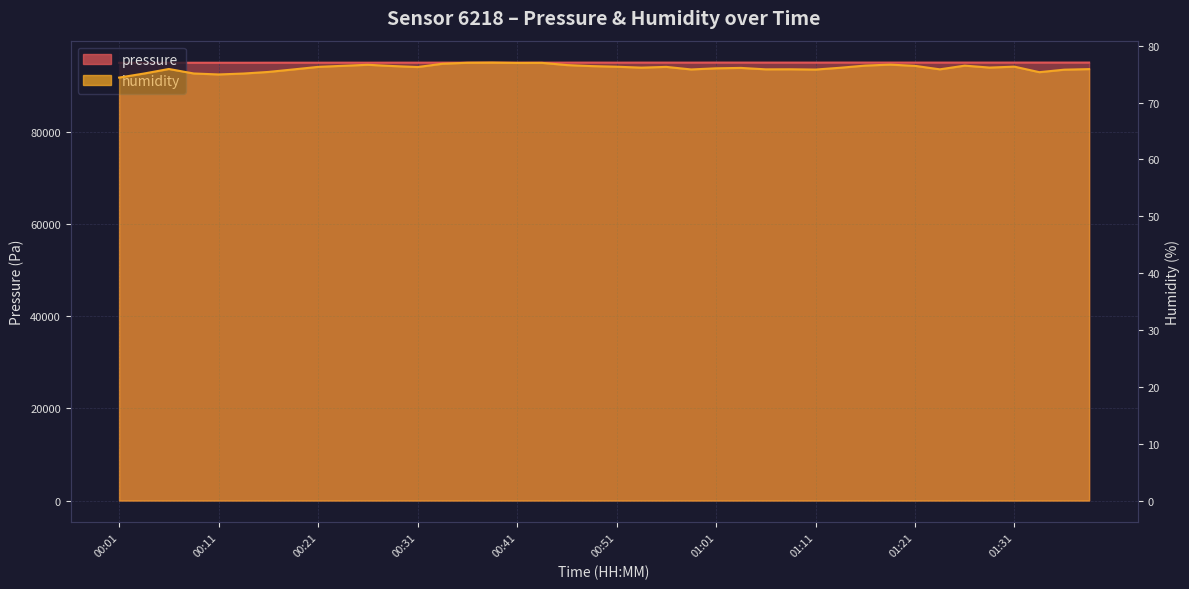

True or false: pressure and humidity cross at least once.

False